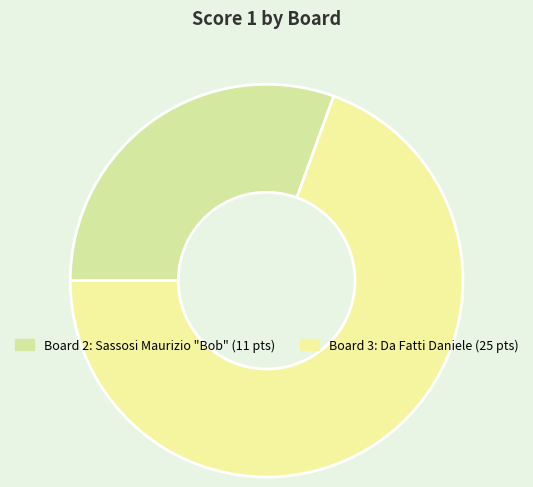

Count the number of slices in the pie.

2